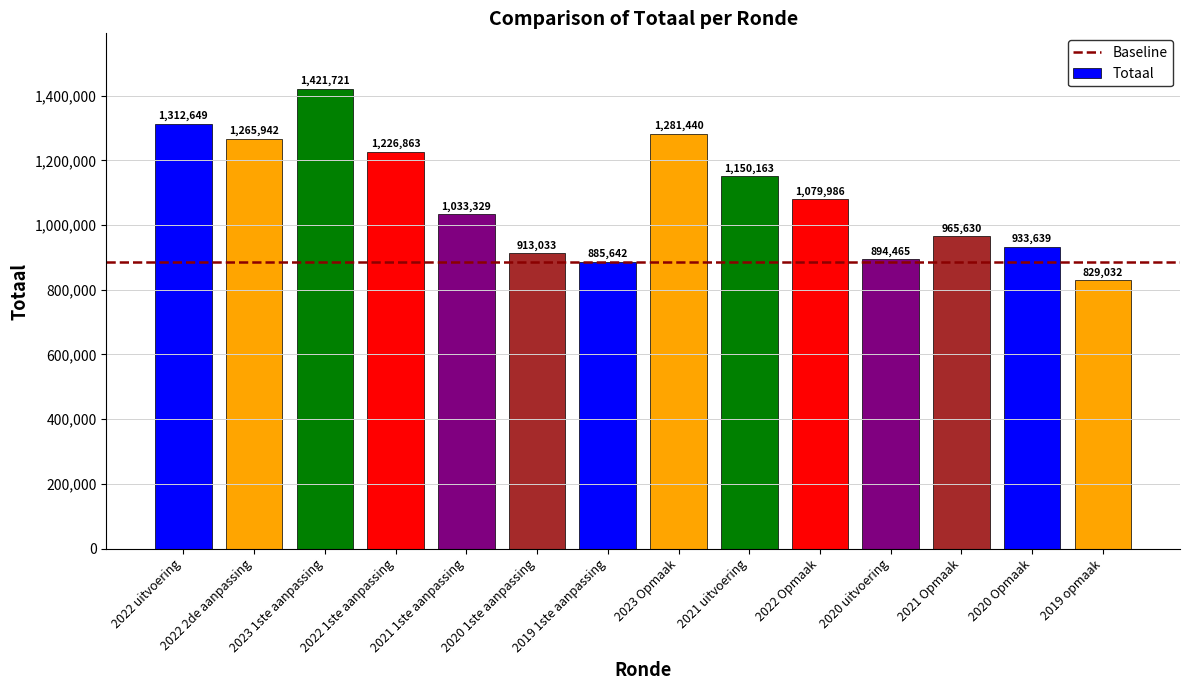

What is the ratio of the value at 2023 Opmaak to the value at 2022 uitvoering?

1.0